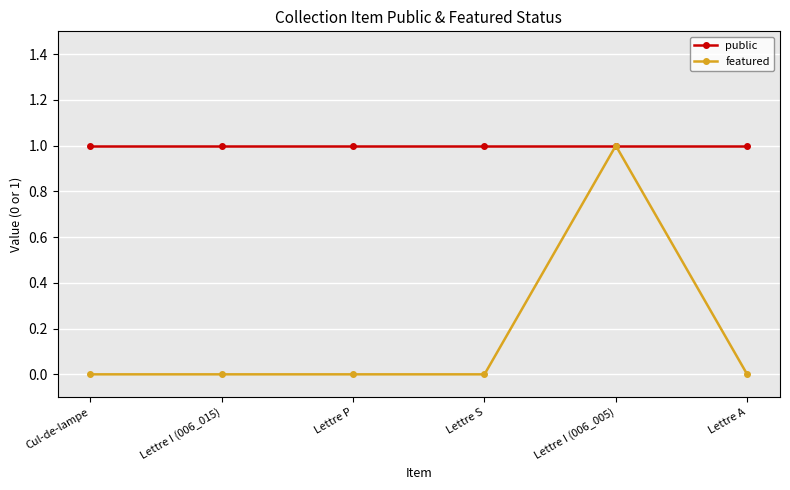

True or false: public has a value of 2 at Lettre P.

False